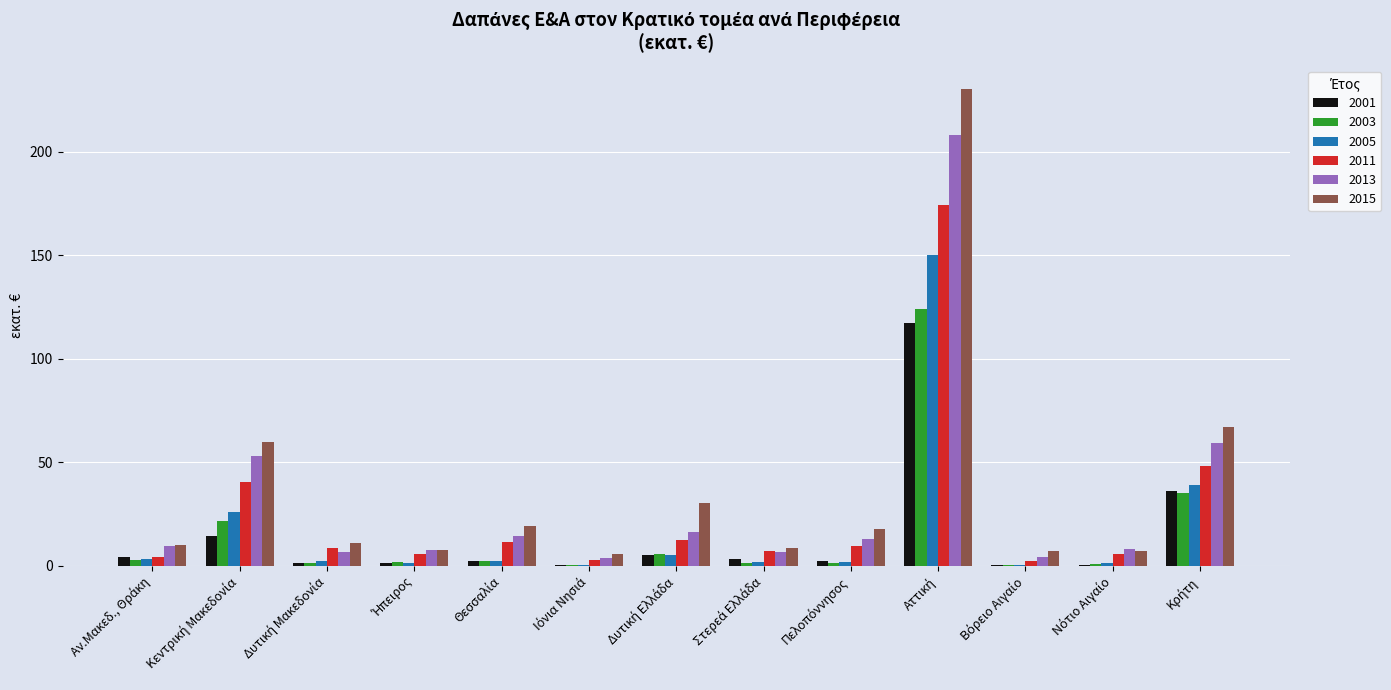

What is the sum of all 2013 values?

410.1